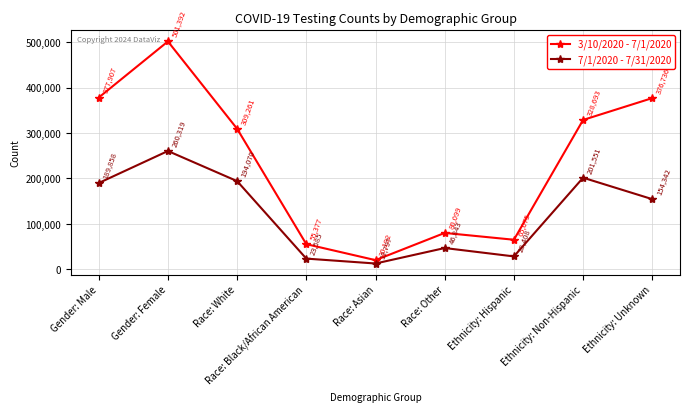

How many interior local peaks does the 7/1/2020 - 7/31/2020 series have?

3